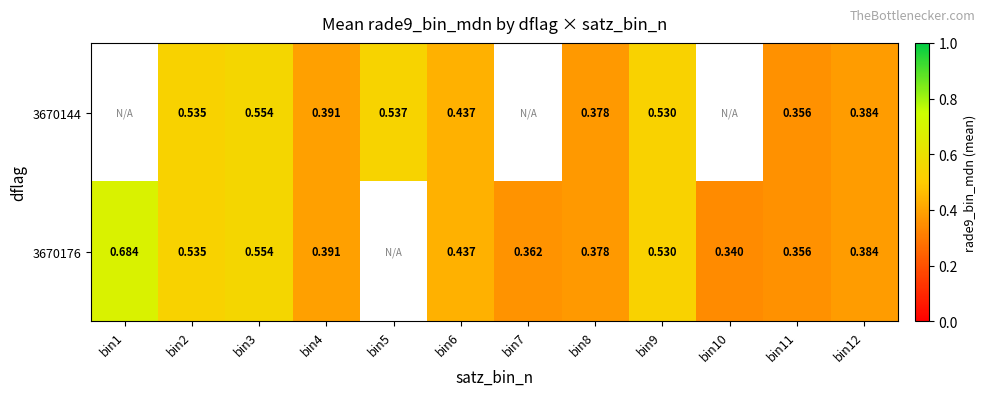

Is the value of 3670144 at bin4 greater than the value of 3670176 at bin7?

Yes